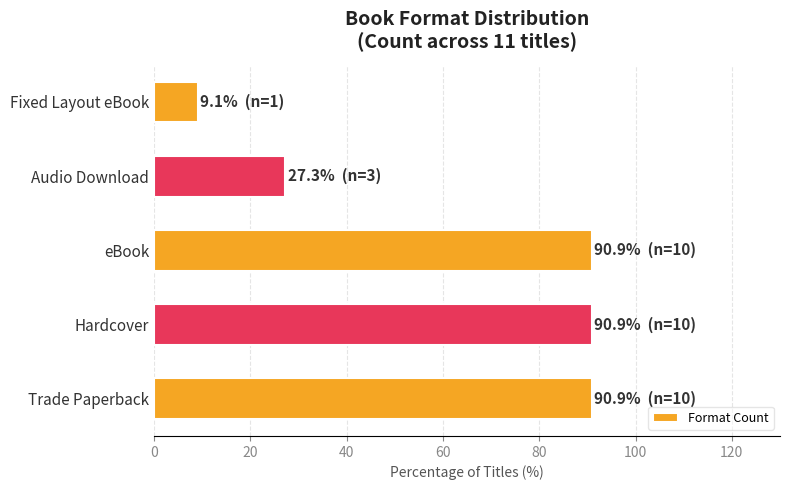

Count the number of categories in the chart.

5